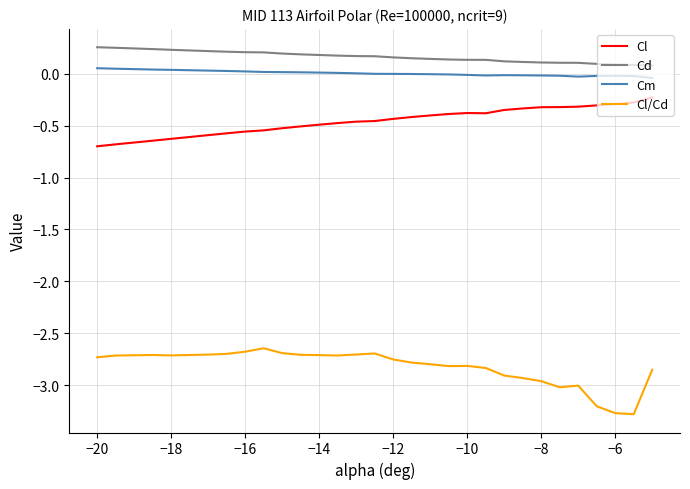

List the series in order of their peak value, highest first.

Cd, Cm, Cl, Cl/Cd